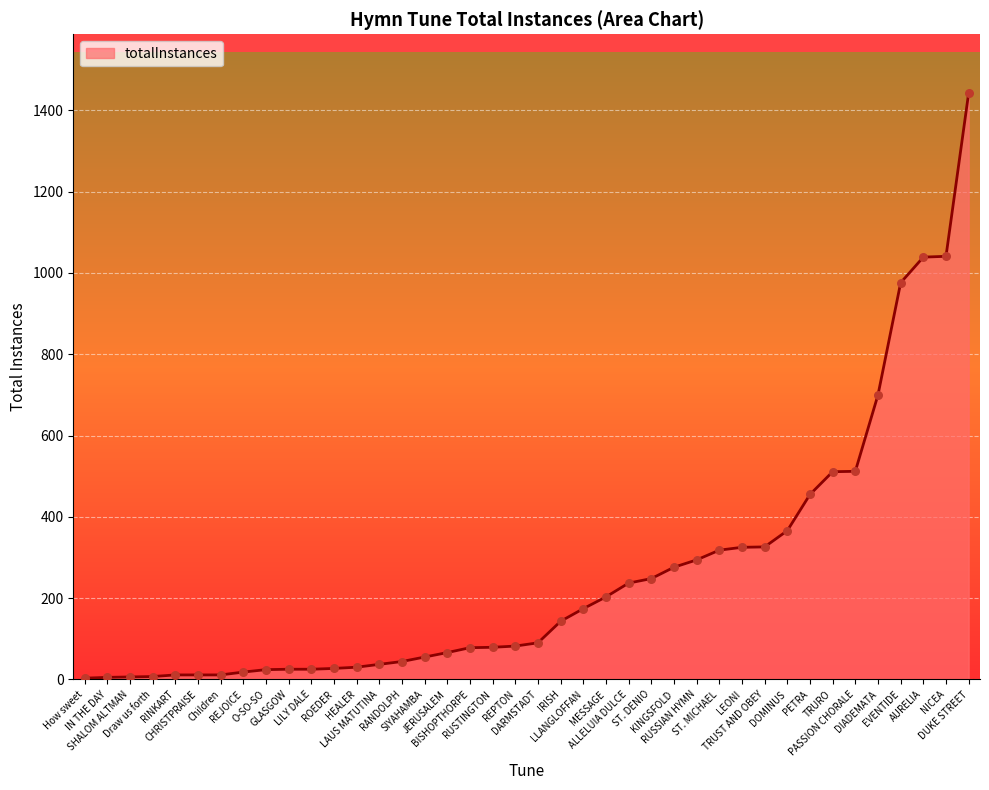

Which has a higher value, PASSION CHORALE or BISHOPTHORPE?

PASSION CHORALE